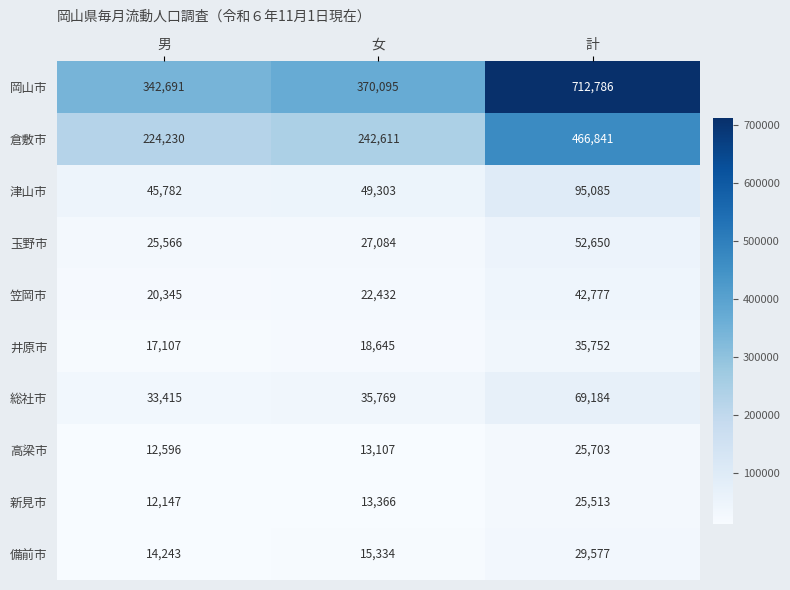

The 倉敷市 series shows 466841 at 計. True or false?

True